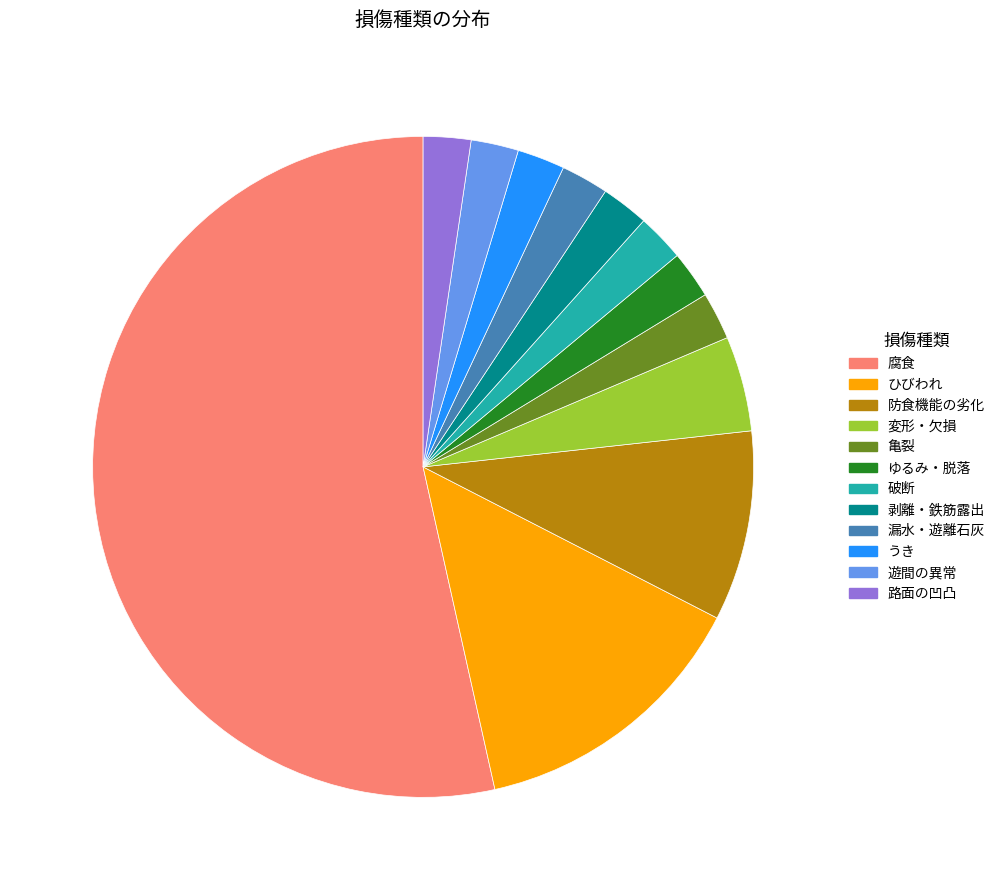

The 路面の凹凸 slice represents 2% of the pie. True or false?

True